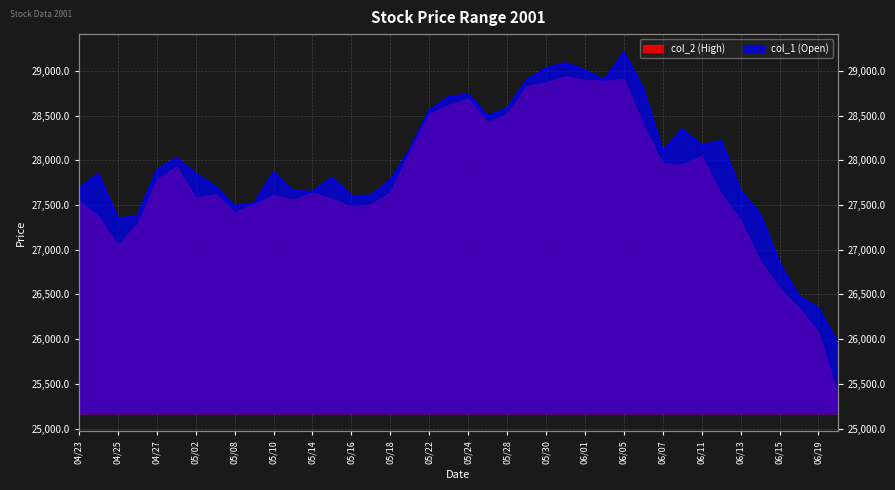

What is the sum of the values at 2001/05/10 and 2001/05/23?

56580